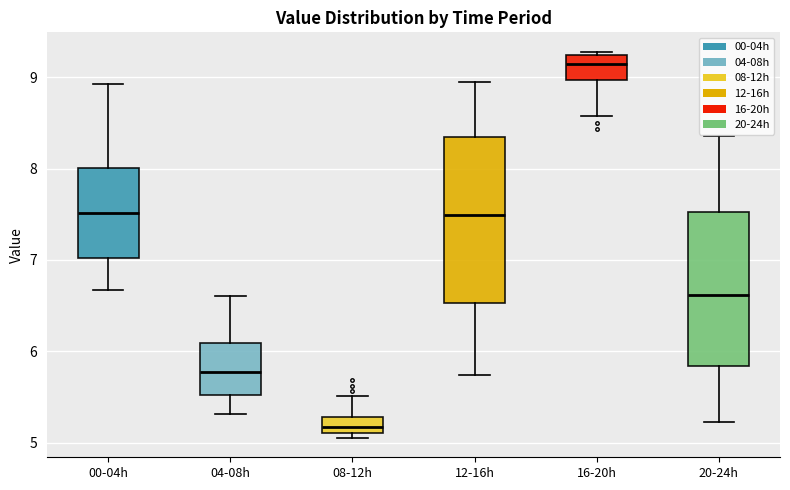

Reading left to right, transcribe this box plot: for each box, give where its median line is, the range the box spans, and where its two whiskers end, as read against the y-axis. The values are not printed on the chart, so give them approximately, as read against the axis.

00-04h: median 7.5, box 7.0 to 8.0, whiskers 6.7 to 8.9
04-08h: median 5.8, box 5.5 to 6.1, whiskers 5.3 to 6.6
08-12h: median 5.2, box 5.1 to 5.3, whiskers 5.1 (just below the box's lower edge) to 5.5
12-16h: median 7.5, box 6.5 to 8.4, whiskers 5.7 to 9.0
16-20h: median 9.1, box 9.0 to 9.2, whiskers 8.6 to 9.3
20-24h: median 6.6, box 5.8 to 7.5, whiskers 5.2 to 8.4